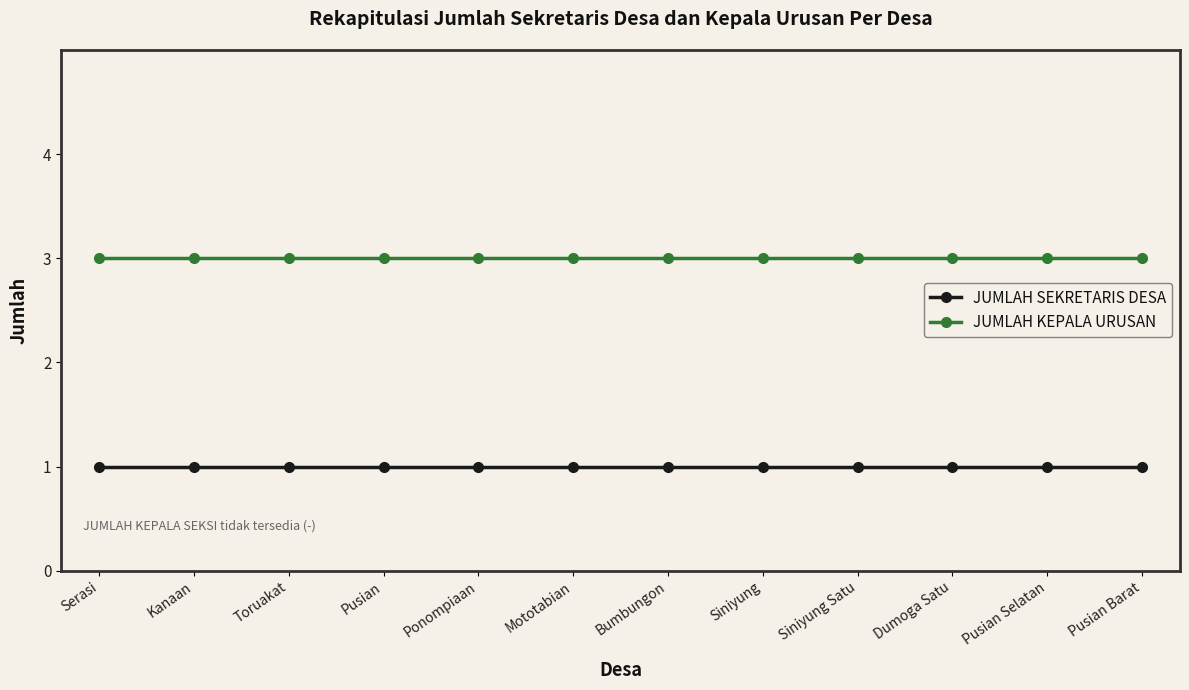

What is the maximum value shown in the chart?

3